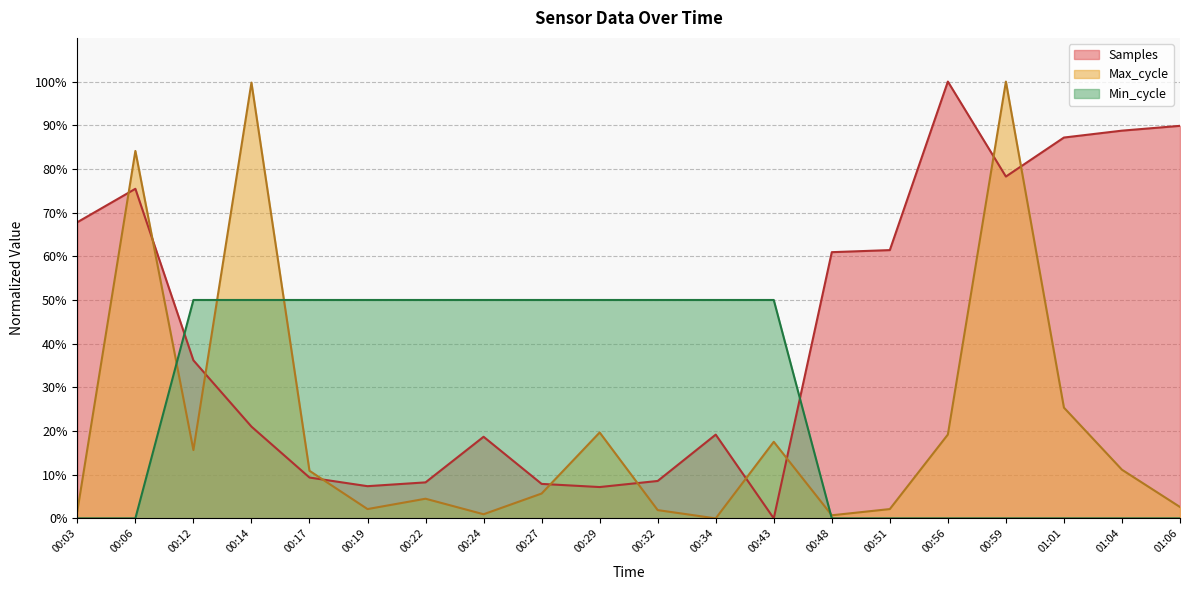

Count the number of categories in the chart.

20